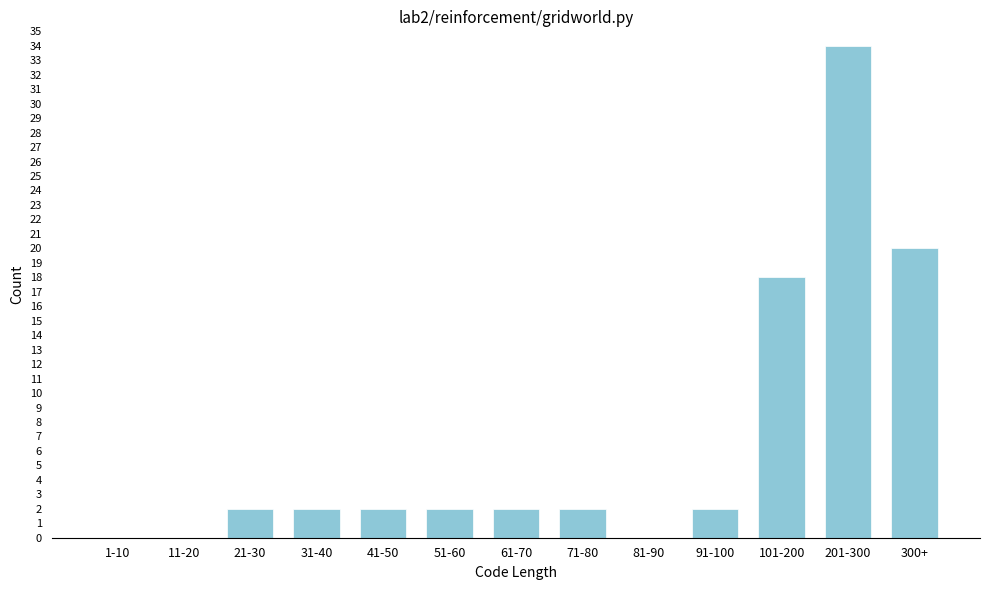

Reading left to right, list all the values displayed in this chart.

1-10=0	11-20=0	21-30=2	31-40=2	41-50=2	51-60=2	61-70=2	71-80=2	81-90=0	91-100=2	101-200=18	201-300=34	300+=20